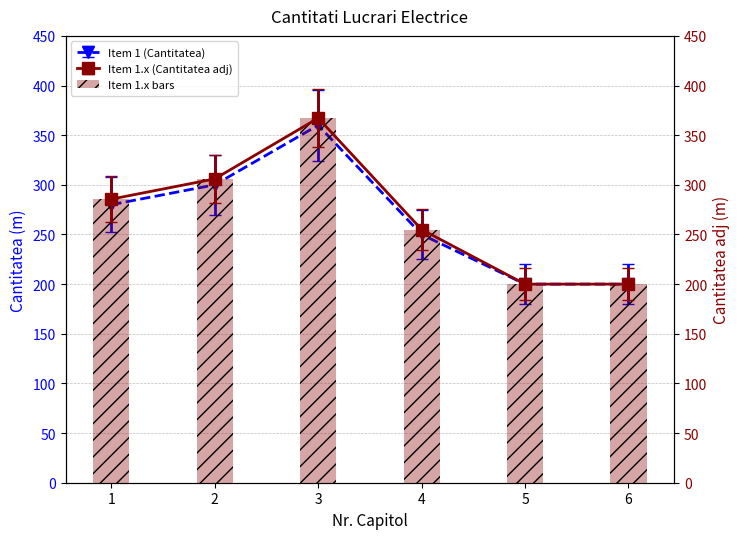

Are the bars horizontal?

No